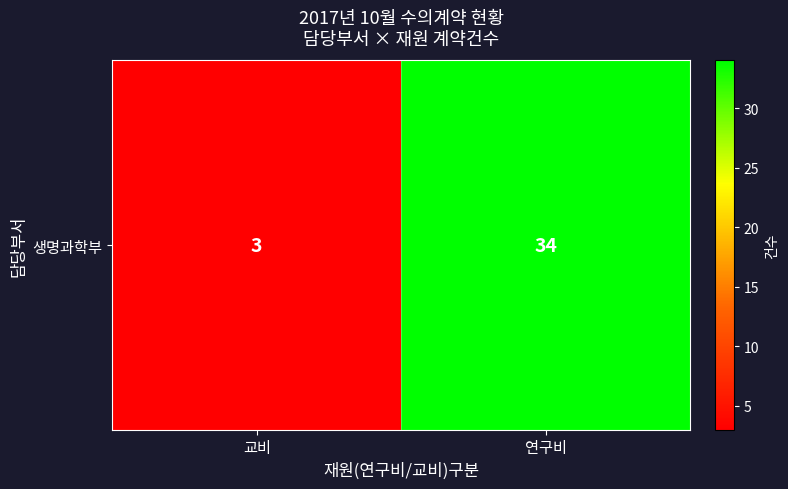

Reading left to right, list all the values displayed in this chart.

교비=3	연구비=34